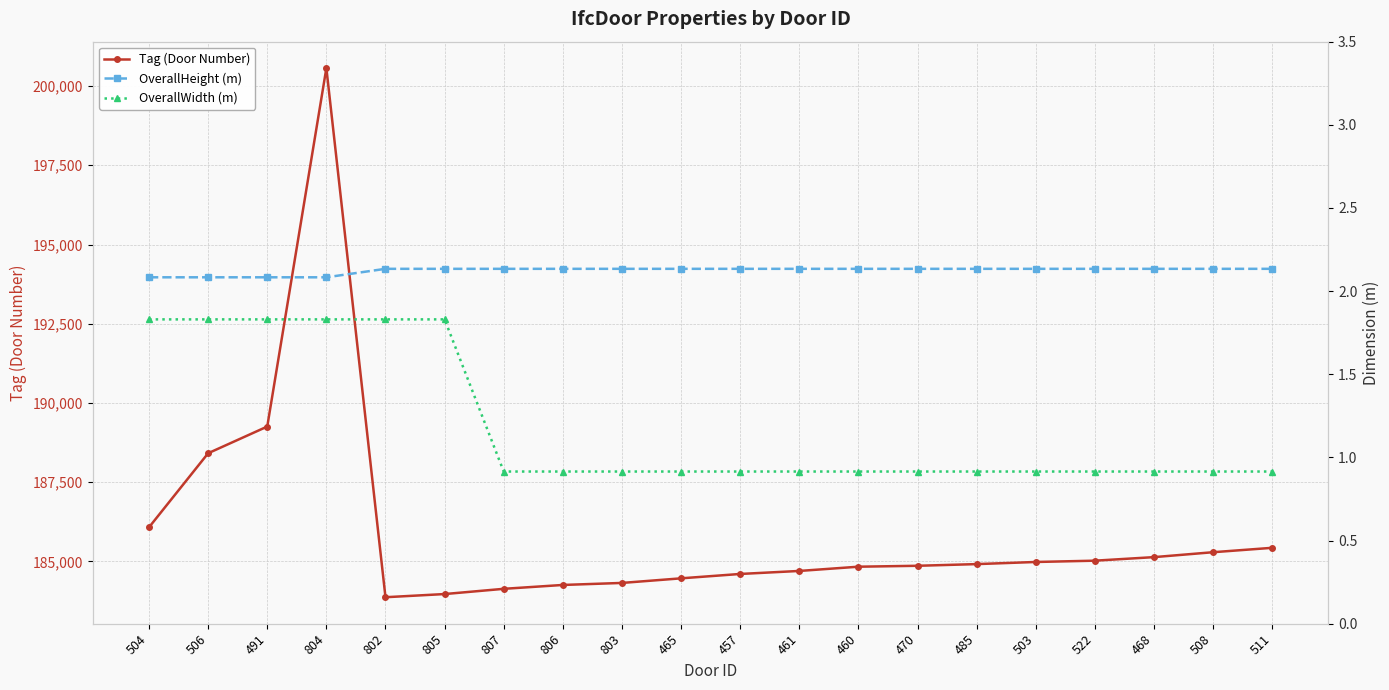

True or false: Tag (Door Number) and OverallWidth (m) intersect in this chart.

False